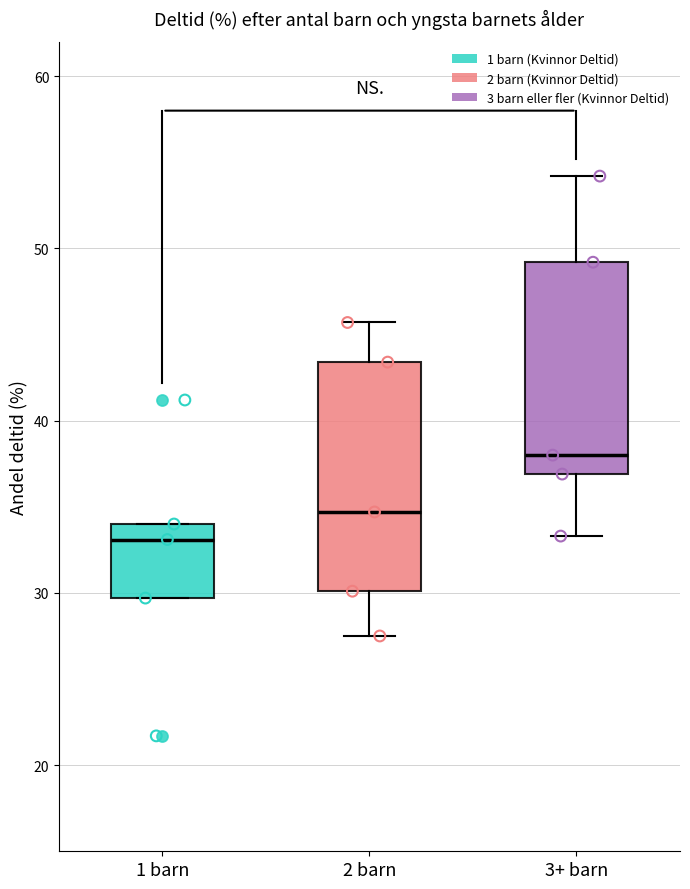

Reading left to right, read every box against the y-axis: the position of its median line, the range the box covers, and the ends of its whiskers. The values are not printed on the chart, so give them approximately, as read against the axis.

1 barn: median 33, box 30 to 34, whiskers 30 to 34
2 barn: median 35, box 30 to 43, whiskers 28 to 46
3+ barn: median 38, box 37 to 49, whiskers 33 to 54